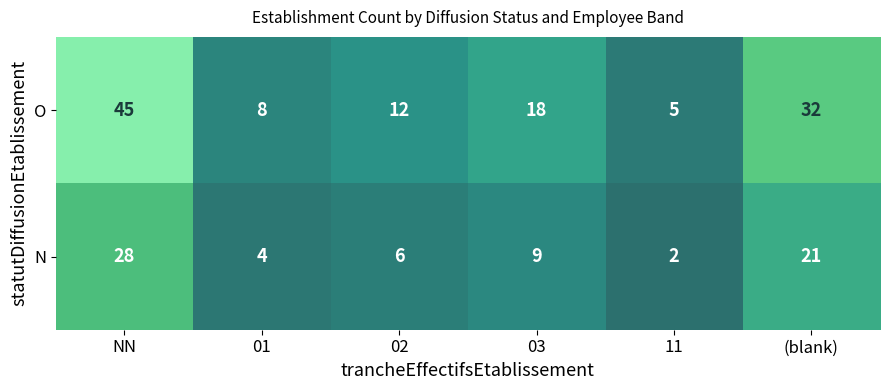

Which series has the largest range (max minus min)?

O